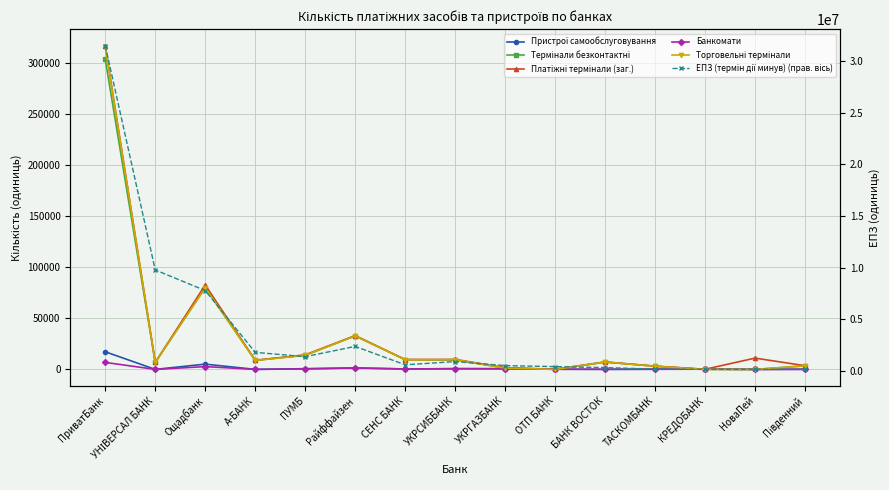

What is the sum of all Термінали безконтактні values?

480072